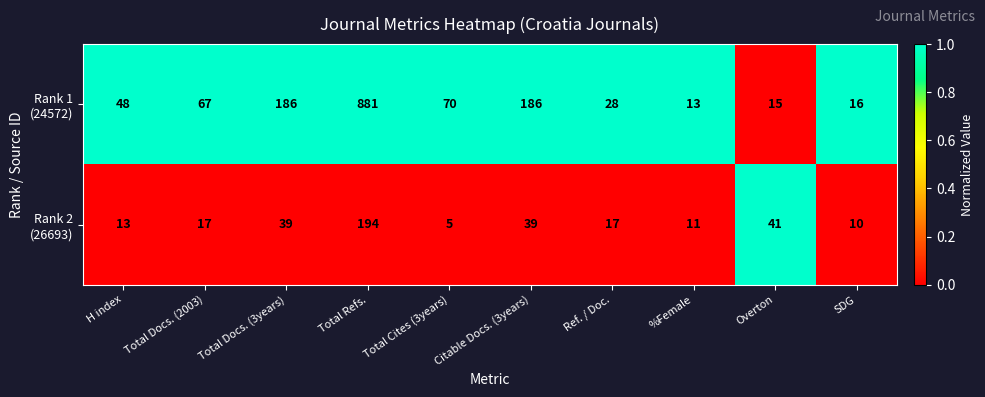

What is the total value across all series at H index?

61